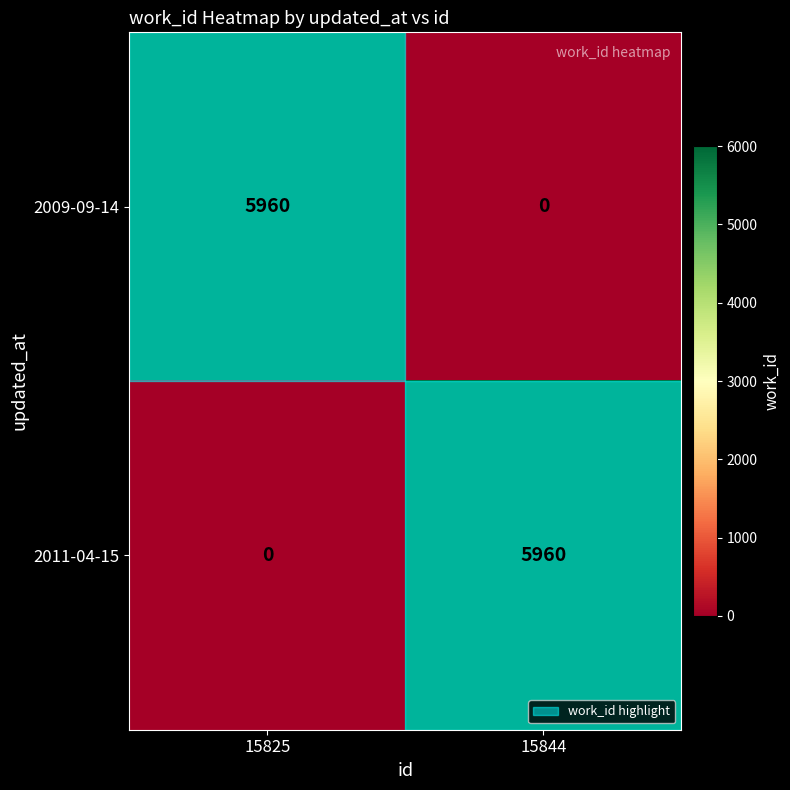

List the labels in order of 2009-09-14 value, largest first.

15825, 15844